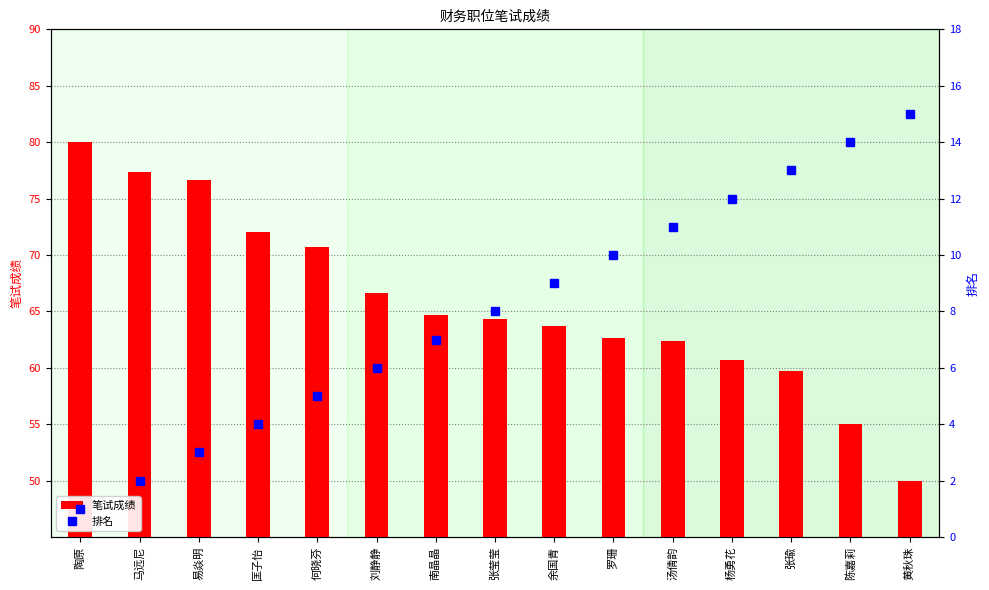

How many data points in 排名 are above 8?

7